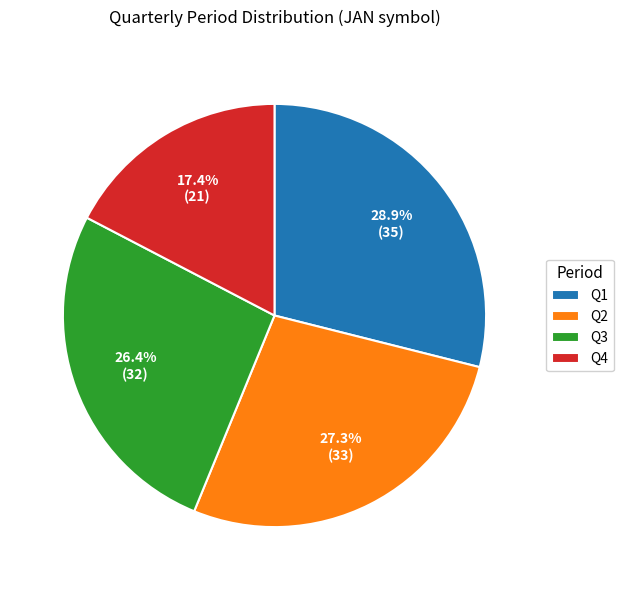

To the nearest percent, what percentage of the pie is Q3?

26%